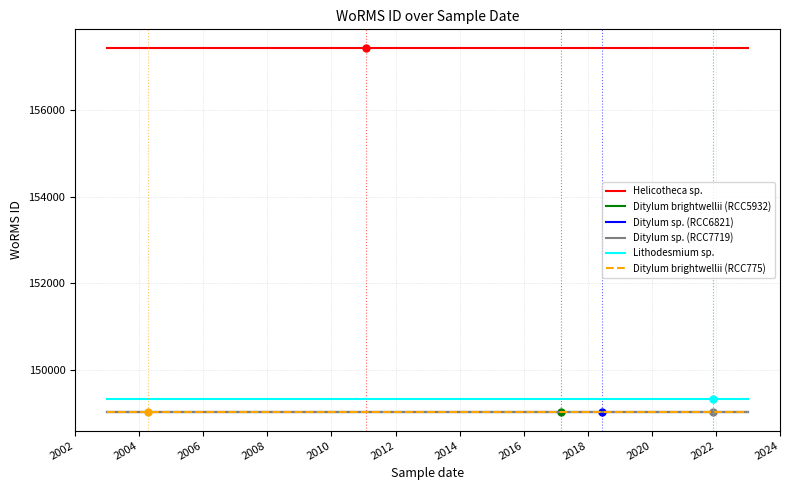

What are all the series names shown in the legend?

Helicotheca sp., Ditylum brightwellii (RCC5932), Ditylum sp. (RCC6821), Ditylum sp. (RCC7719), Lithodesmium sp., Ditylum brightwellii (RCC775)